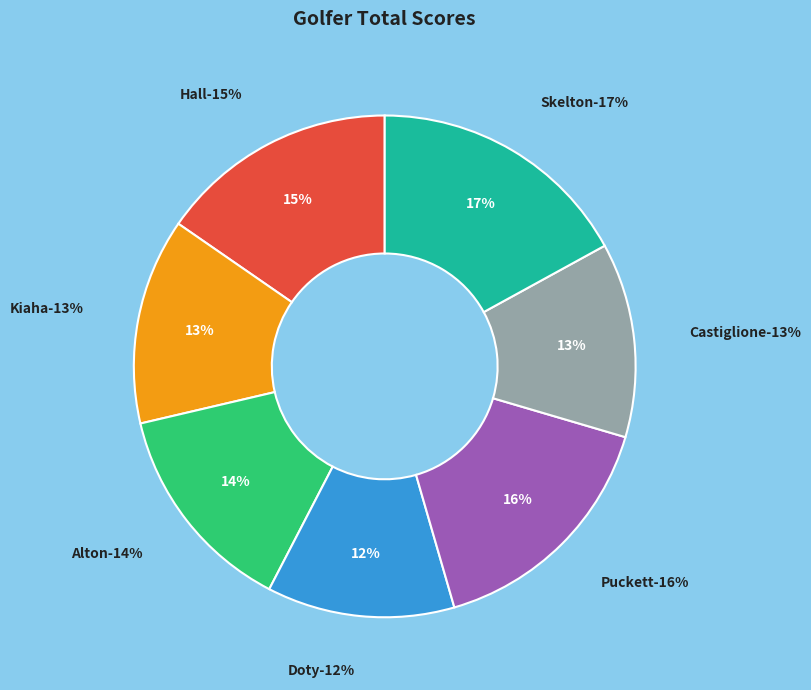

What is the smallest slice in the pie chart?

Doty